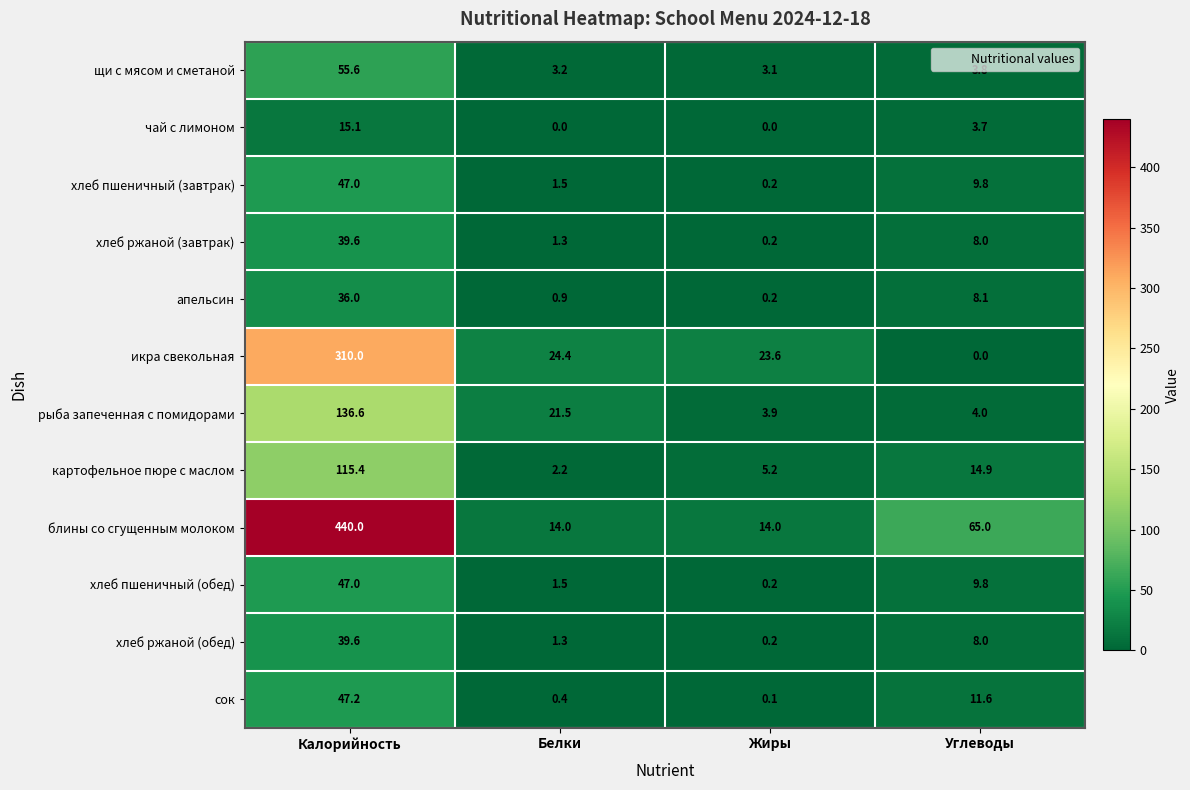

Is it true that хлеб пшеничный (обед) equals 5.6 at Углеводы?

False